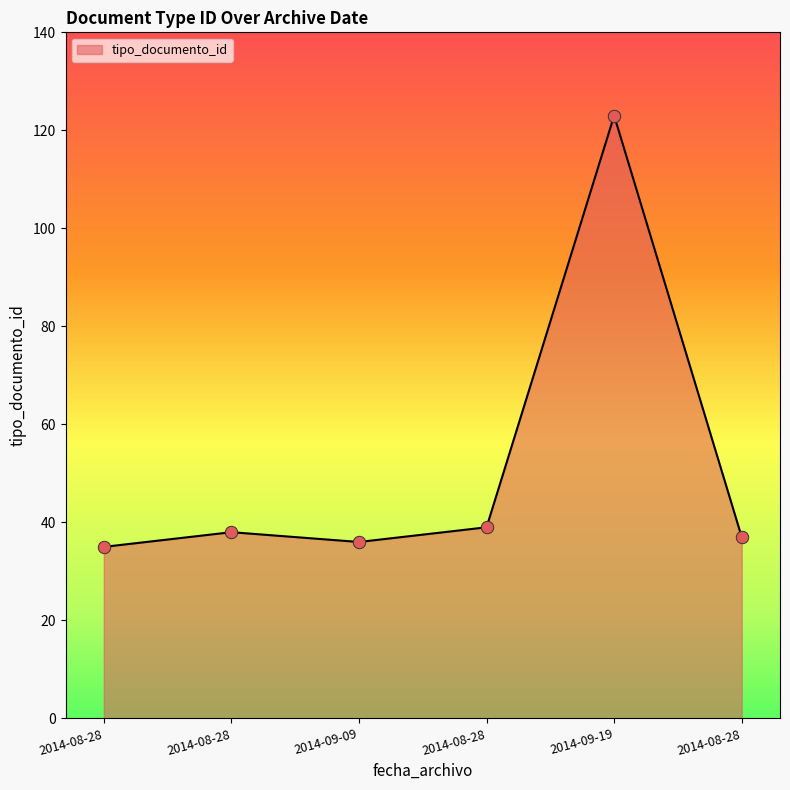

How many values are below 38?

3